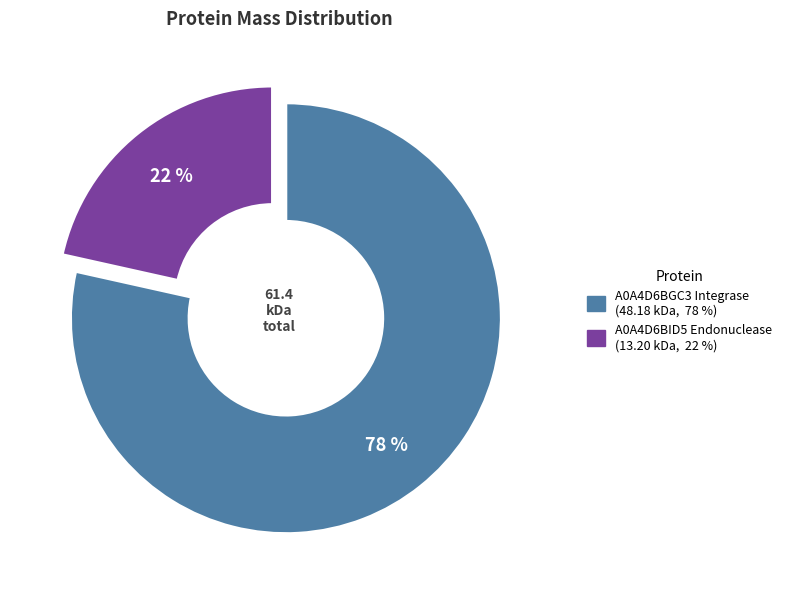

Which has a higher value, A0A4D6BID5 Endonuclease or A0A4D6BGC3 Integrase?

A0A4D6BGC3 Integrase